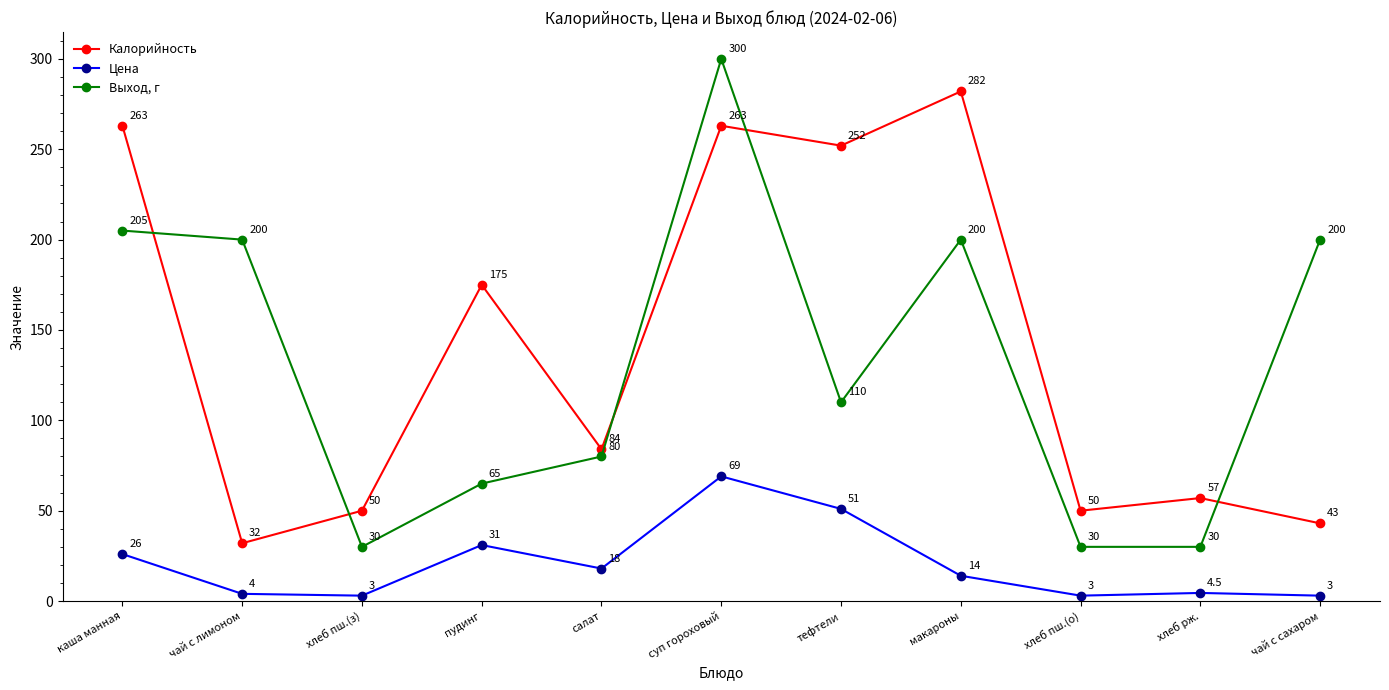

The value of Калорийность at чай с лимоном is 12.1. True or false?

False